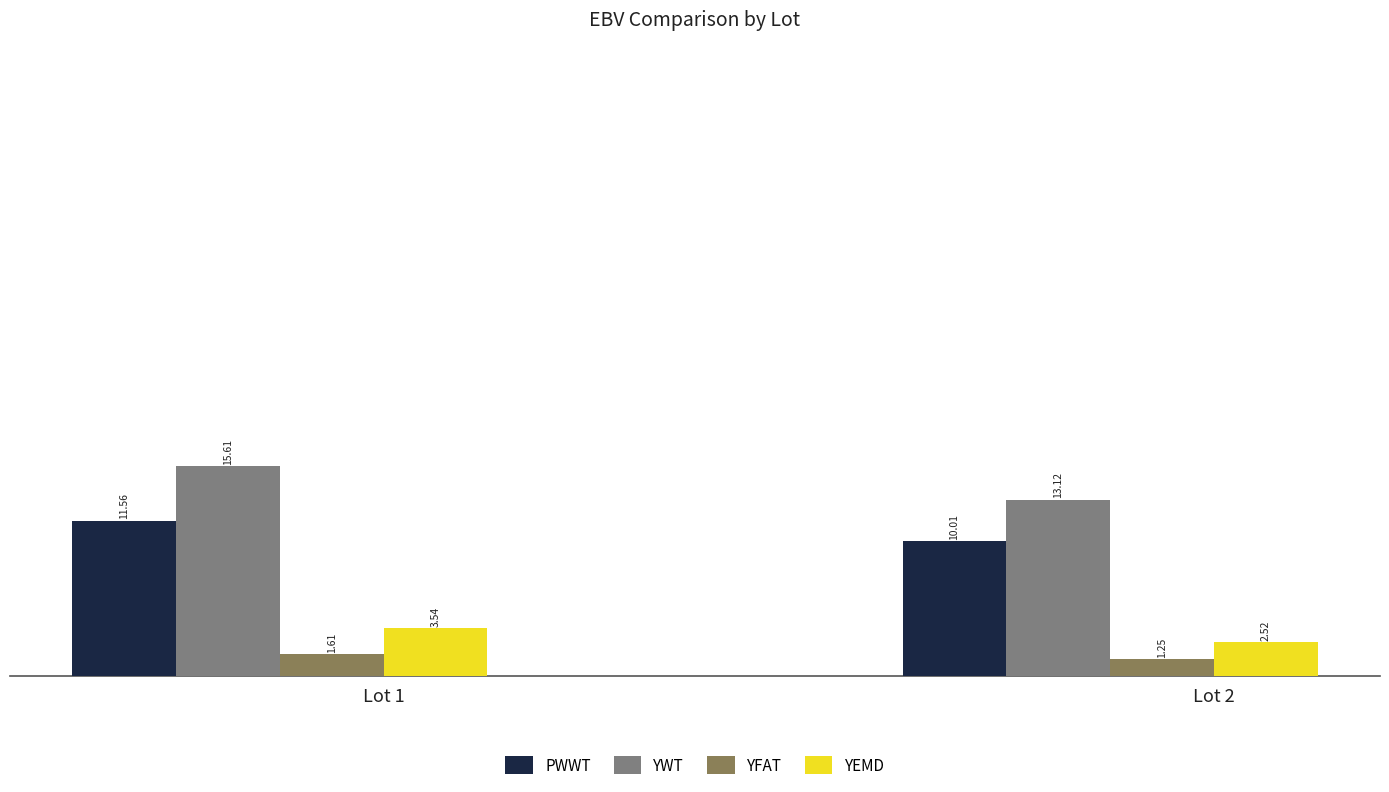

At Lot 2, list the series in order from smallest to largest.

YFAT, YEMD, PWWT, YWT